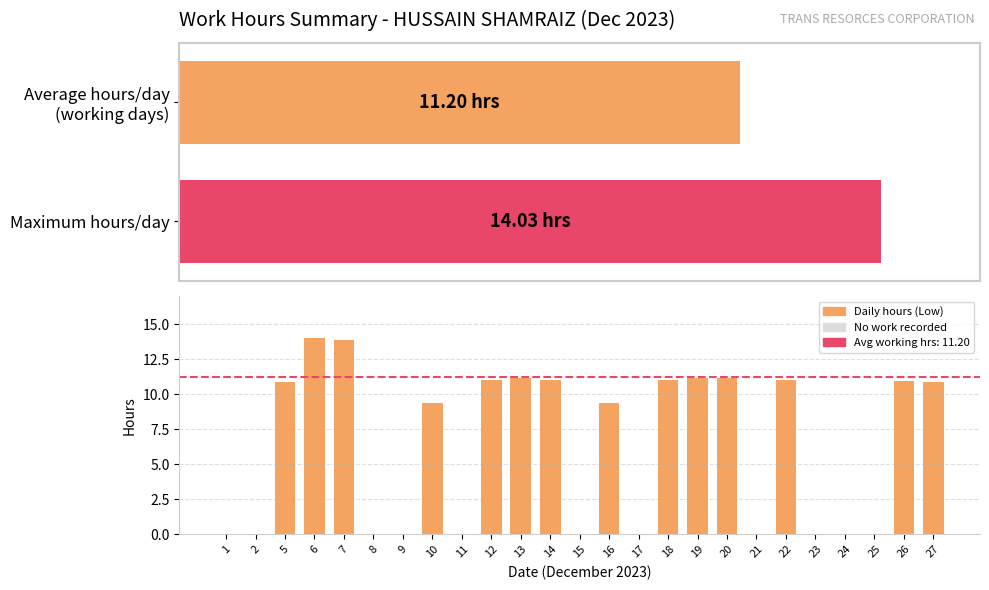

Rank the categories by value from lowest to highest.

1, 2, 8, 9, 11, 15, 17, 21, 23, 24, 25, 16, 10, 5, 27, 26, 22, 14, 18, 12, 19, 20, 13, 7, 6